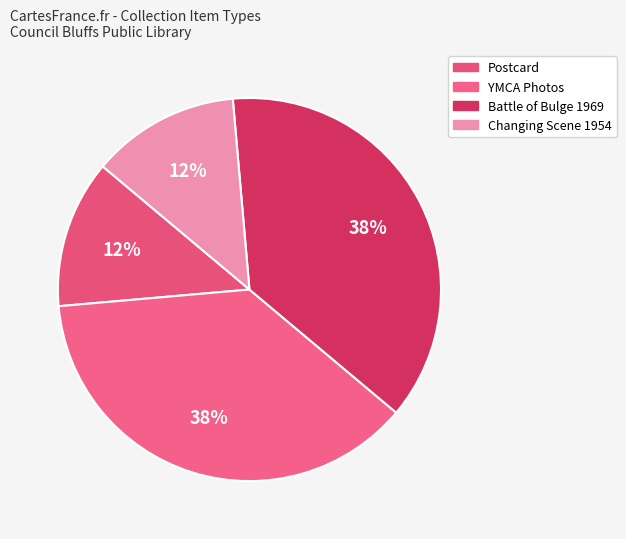

What percentage is the Postcard slice, to the nearest percent?

13%